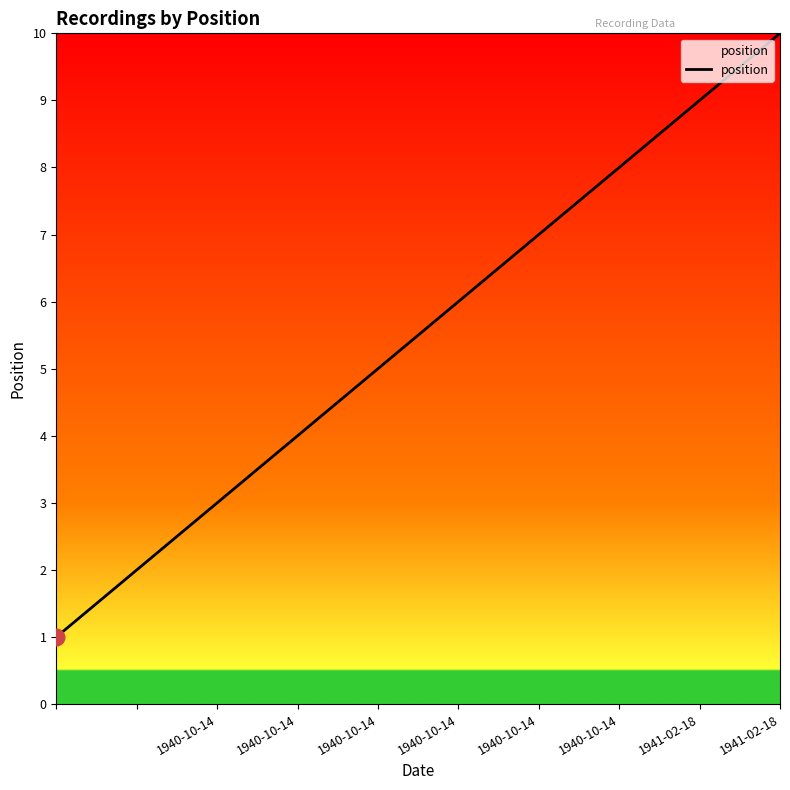

What is the difference between the maximum and minimum values?

9